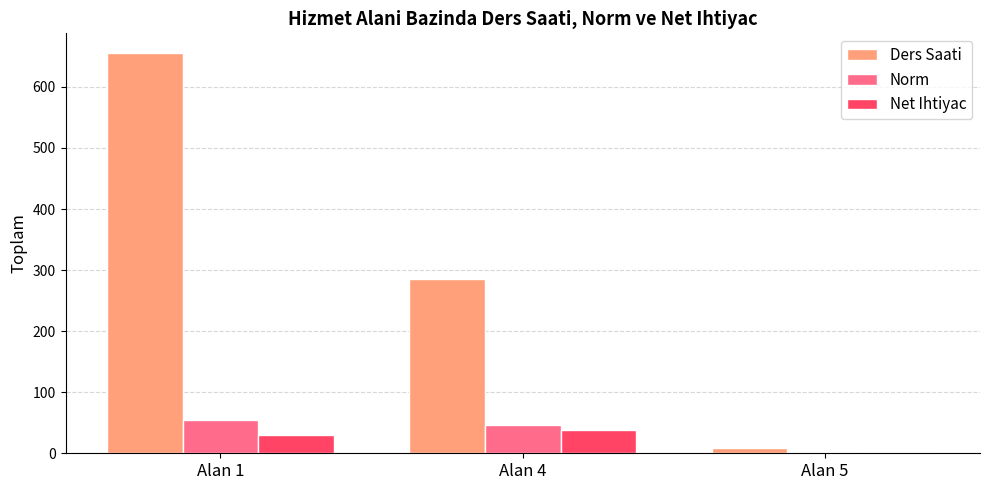

Which category has the highest value across all series?

Alan 1